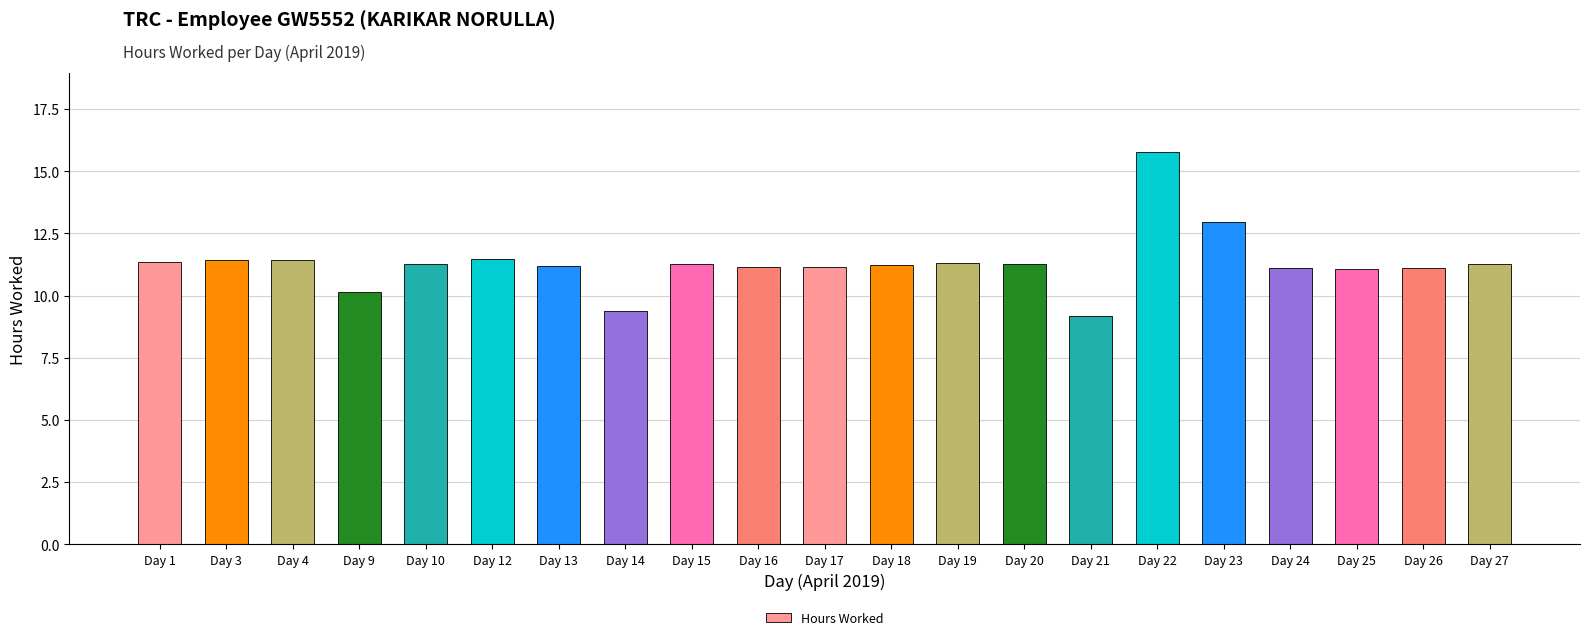

What is the ratio of the value at Day 26 to the value at Day 24?

1.0